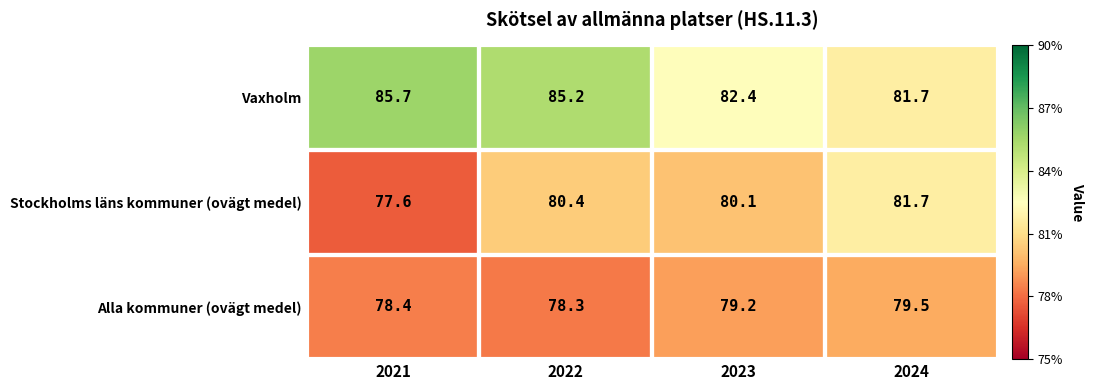

Is it true that Alla kommuner (ovägt medel) equals 128.2 at 2023?

False